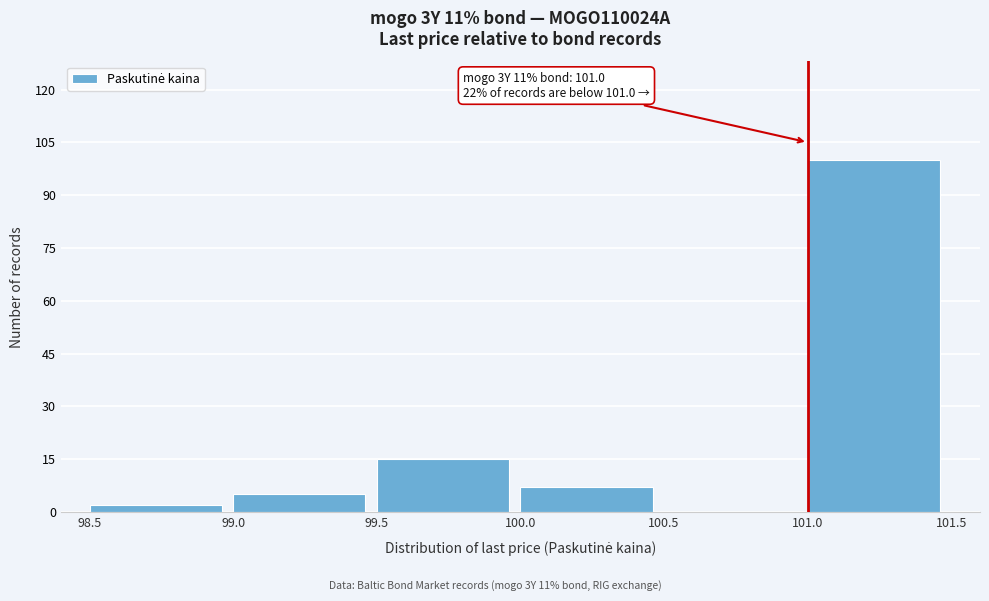

Which range on the x-axis has the tallest bar?

101.0 to 101.5